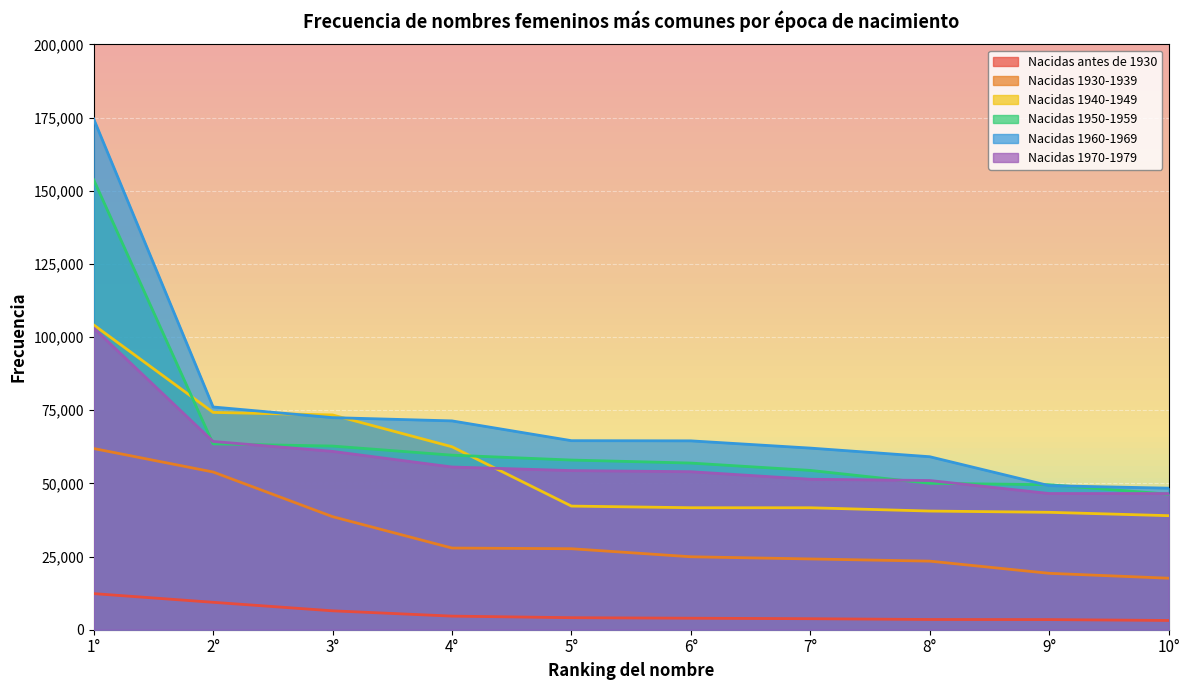

How many lines are shown in the chart?

6